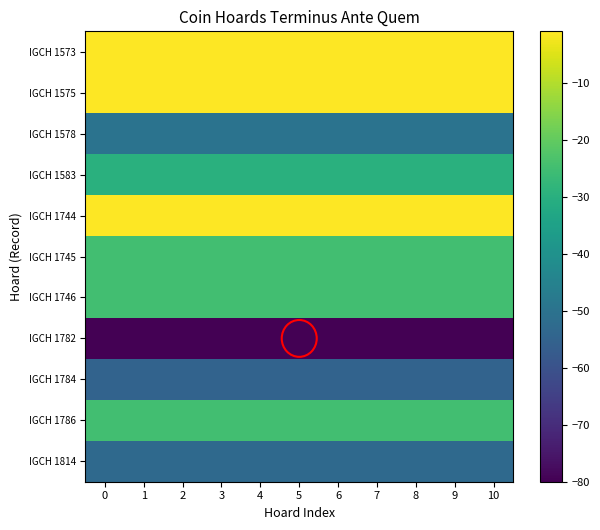

Which series has the largest range (max minus min)?

IGCH 1573